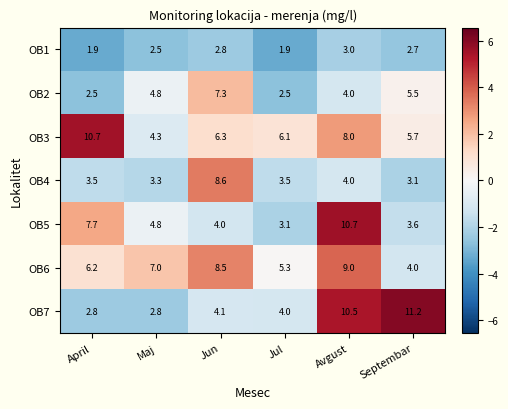

What is the sum of all OB5 values?

33.9